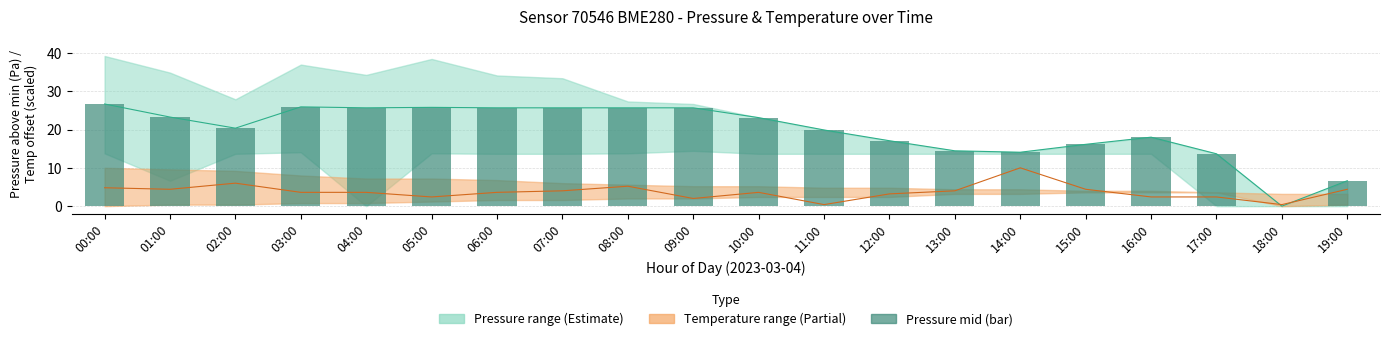

What is the value of the 8th bar from the left?

25.7